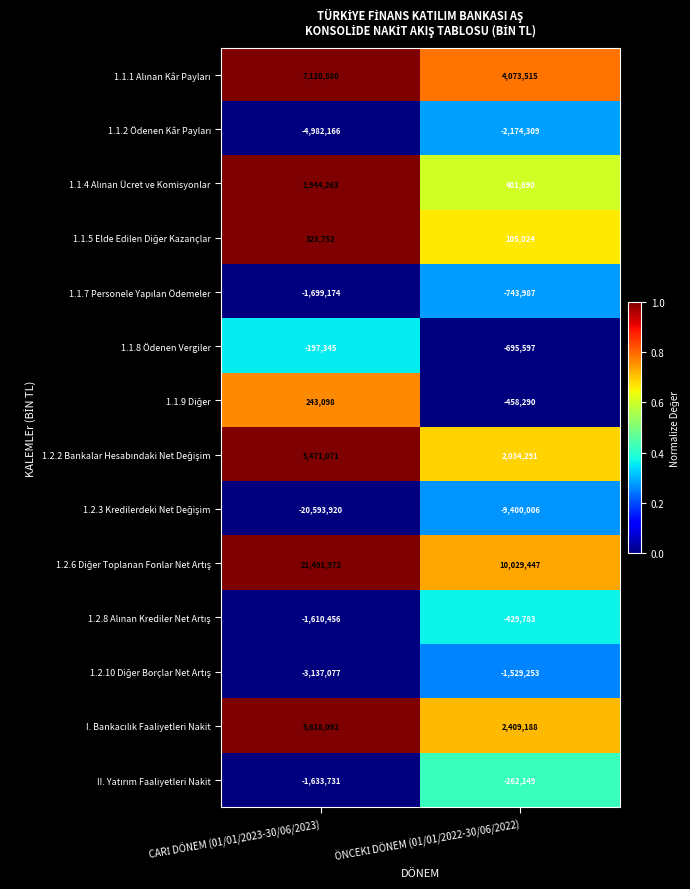

What is the smallest value displayed?

-20593920